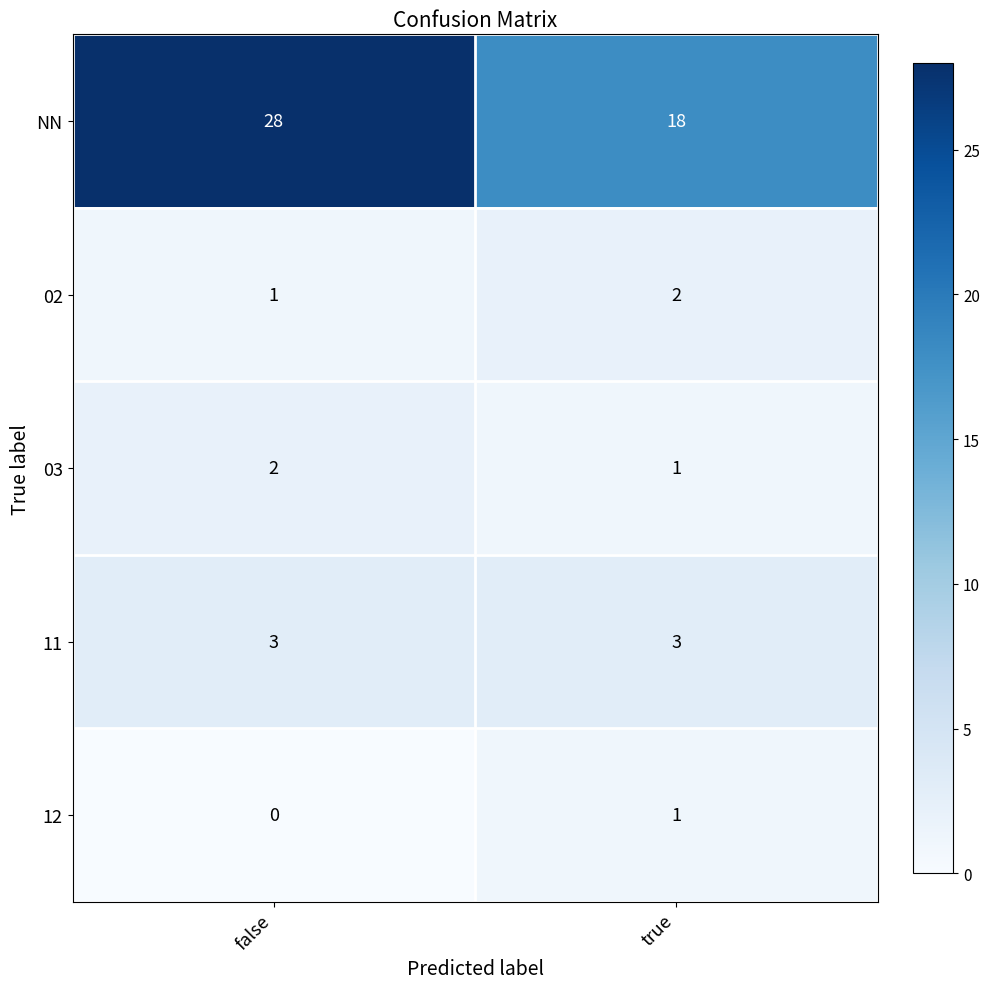

How many categories are shown in the chart?

2